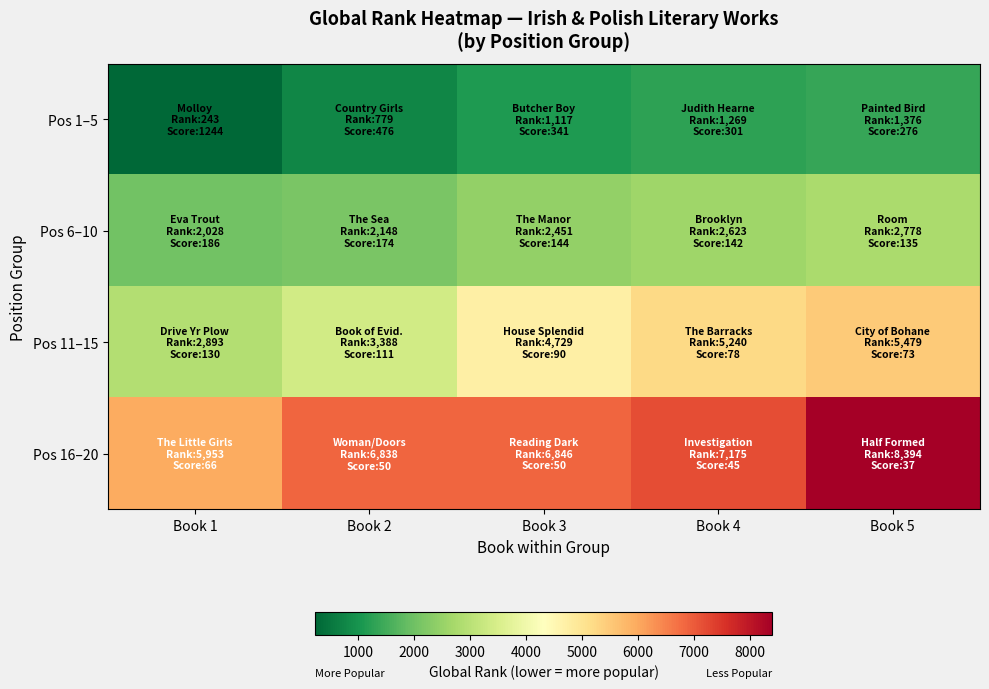

Reading left to right, transcribe all the data shown in this chart.

Pos 1–5: Book 1=243	Book 2=779	Book 3=1117	Book 4=1269	Book 5=1376
Pos 6–10: Book 1=2028	Book 2=2148	Book 3=2451	Book 4=2623	Book 5=2778
Pos 11–15: Book 1=2893	Book 2=3388	Book 3=4729	Book 4=5240	Book 5=5479
Pos 16–20: Book 1=5953	Book 2=6838	Book 3=6846	Book 4=7175	Book 5=8394